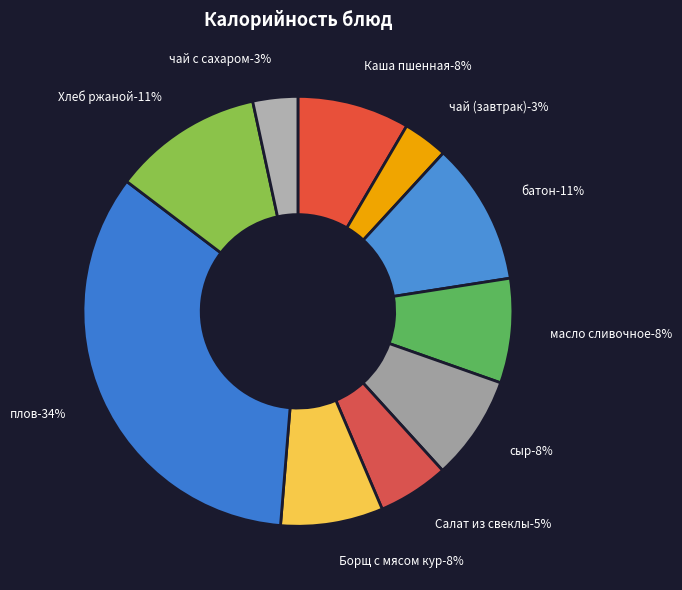

Does масло сливочное represent more than half of the total?

No